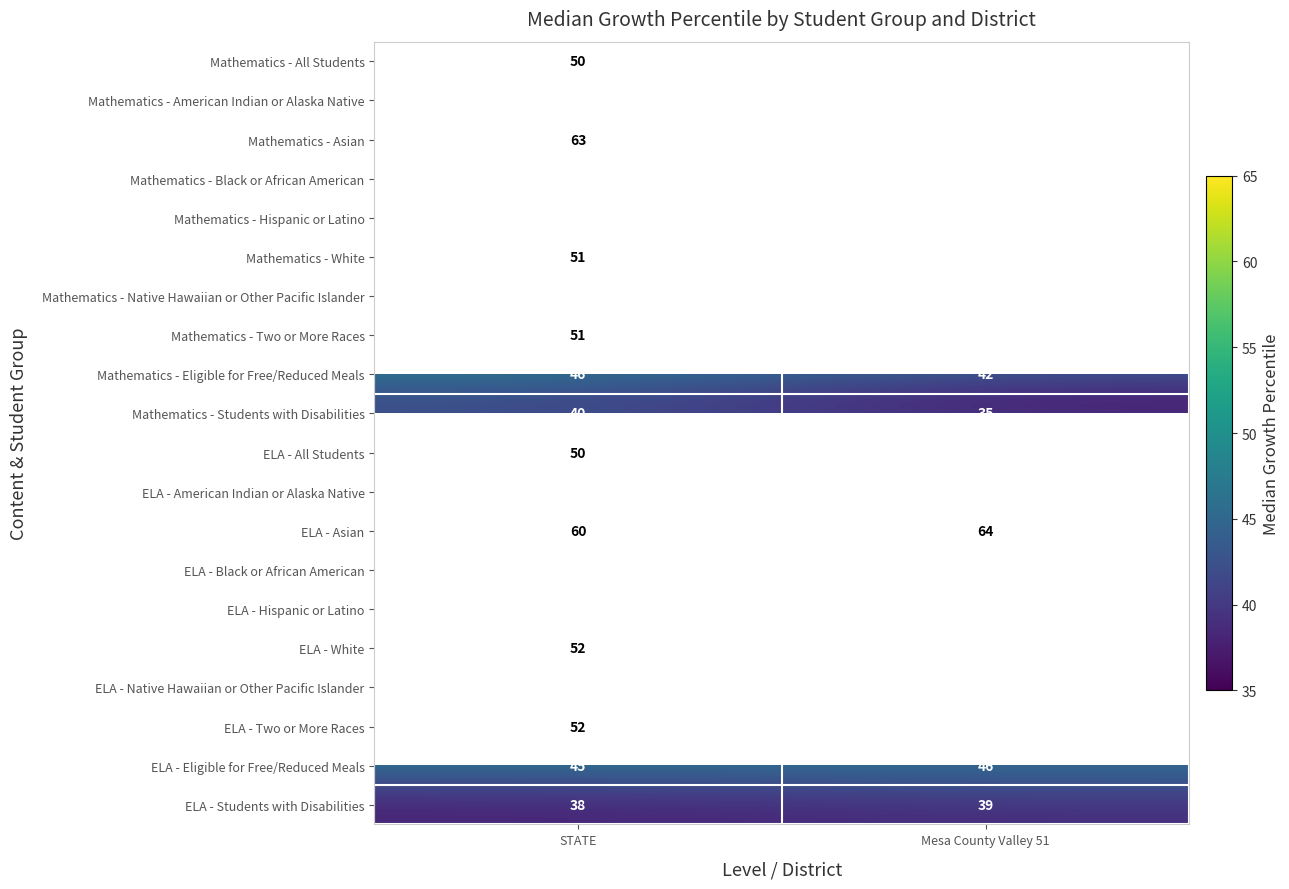

What is the total value across all series at STATE?

967